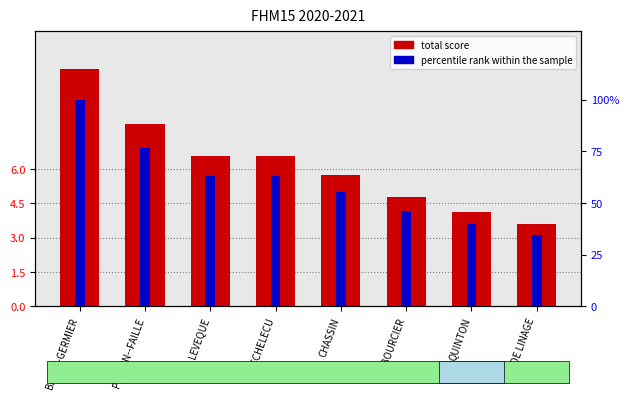

How many series are shown in this chart?

2